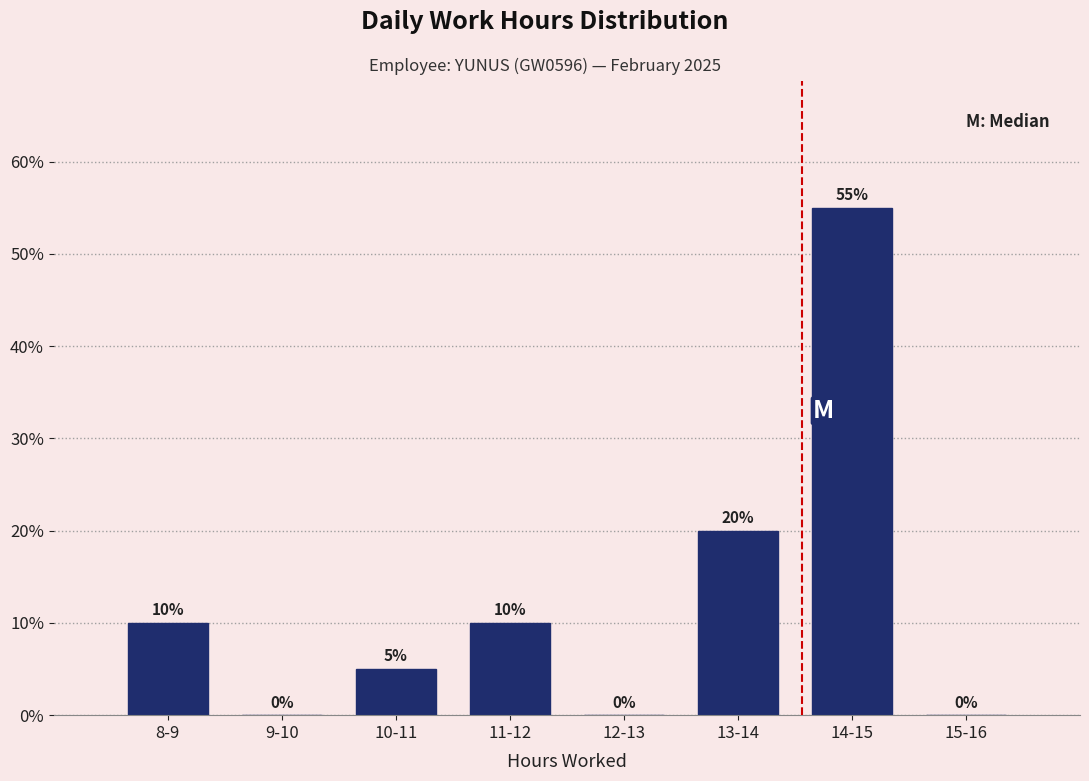

Reading left to right, list all the values displayed in this chart.

8-9=10.0	9-10=0.0	10-11=5.0	11-12=10.0	12-13=0.0	13-14=20.0	14-15=55.0	15-16=0.0